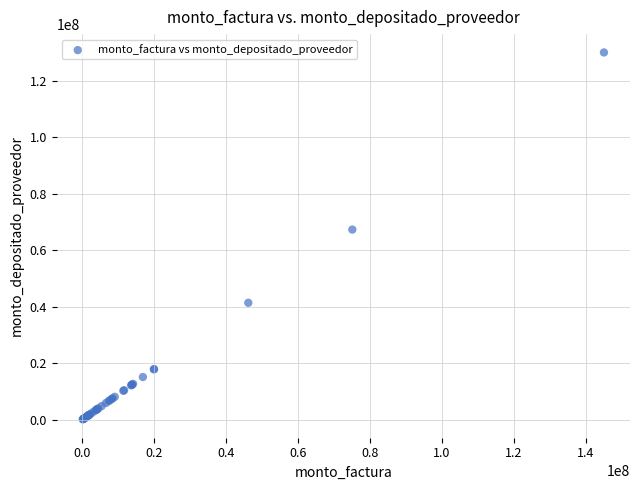

What Y value in the scatter plot is closest to 65023113?

67263966